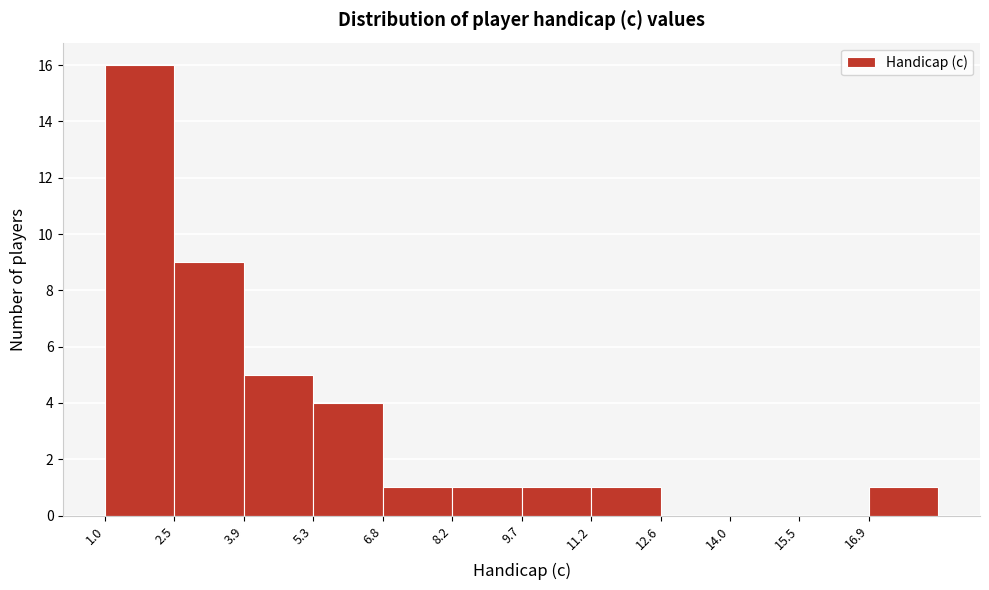

Reading left to right, list every bar in this chart as the range it spans on the x-axis followed by its height. Neither the bar edges nor the heights are printed on the chart, so give them approximately, as read against the axes.

1.00 to 2.45: 16
2.45 to 3.90: 9
3.90 to 5.35: 5
5.35 to 6.80: 4
6.80 to 8.25: 1
8.25 to 9.70: 1
9.70 to 11.15: 1
11.15 to 12.60: 1
12.60 to 14.05: 0
14.05 to 15.50: 0
15.50 to 16.95: 0
16.95 to 18.40: 1